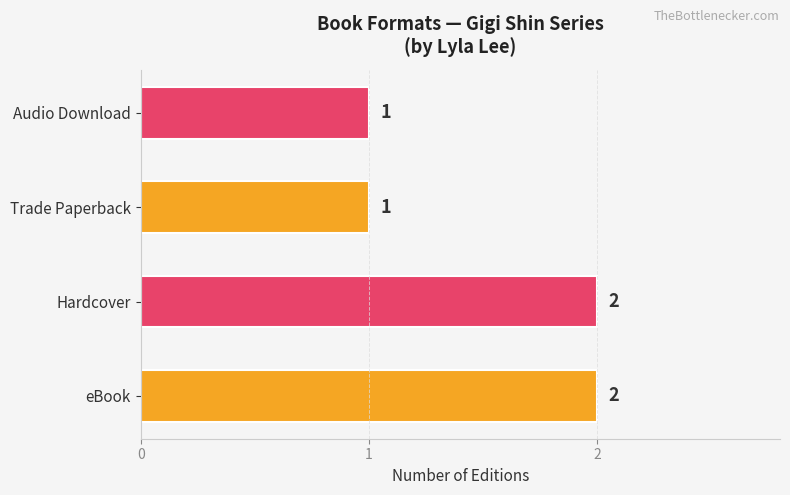

True or false: the data shows 2 at Hardcover.

True